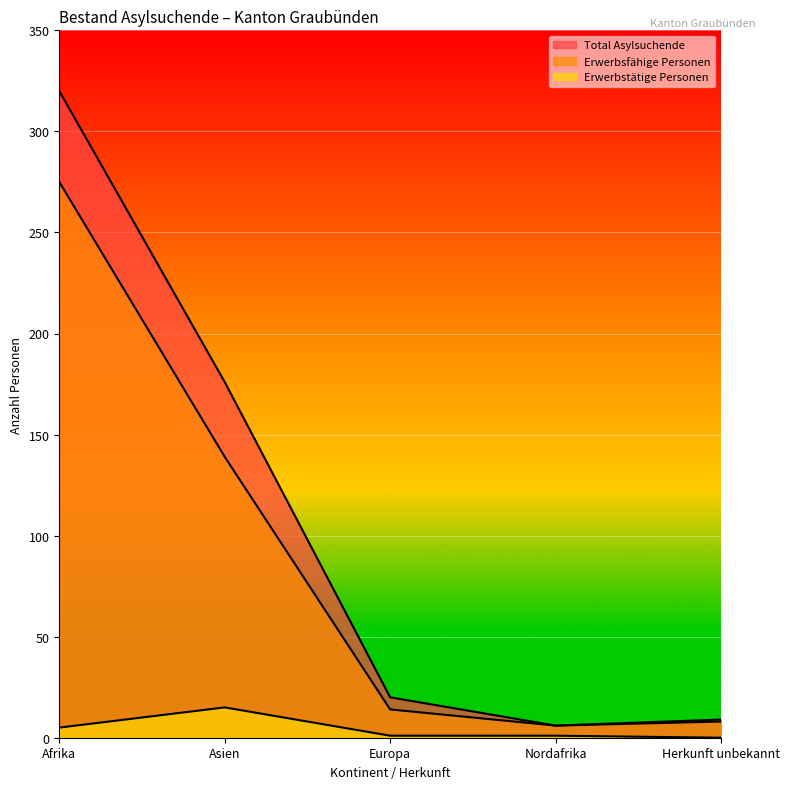

At which category is the sum across all series the highest?

Afrika